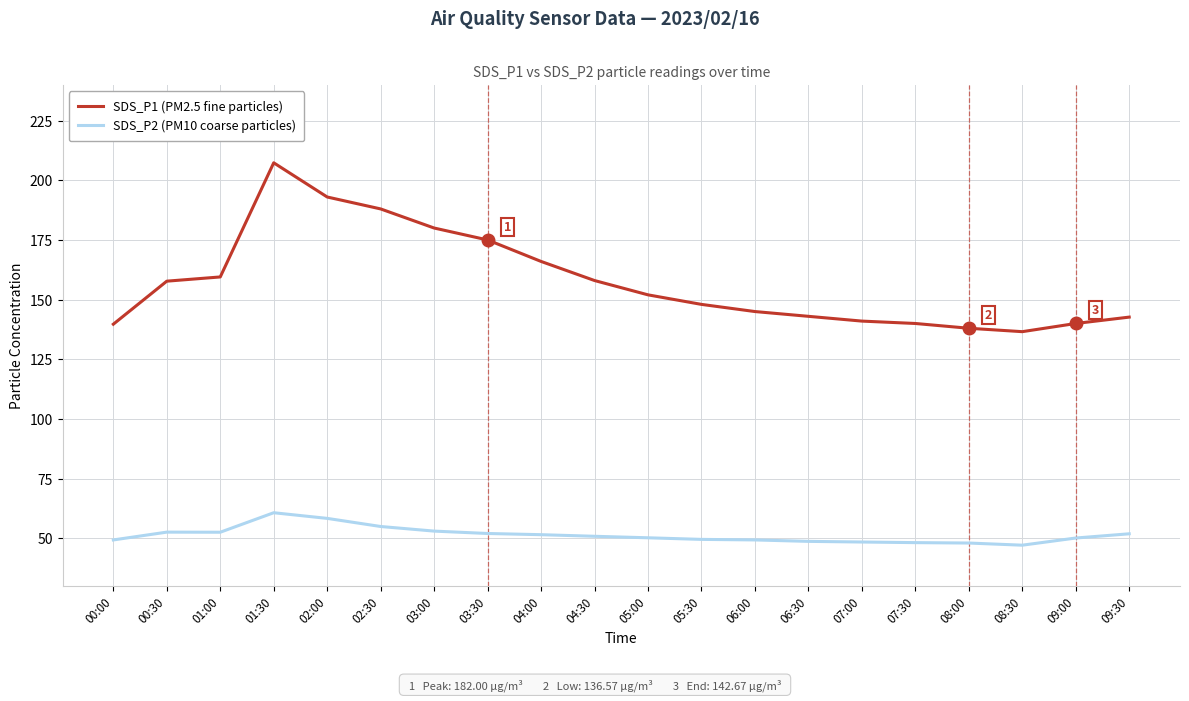

What position from the left is 08:00?

17